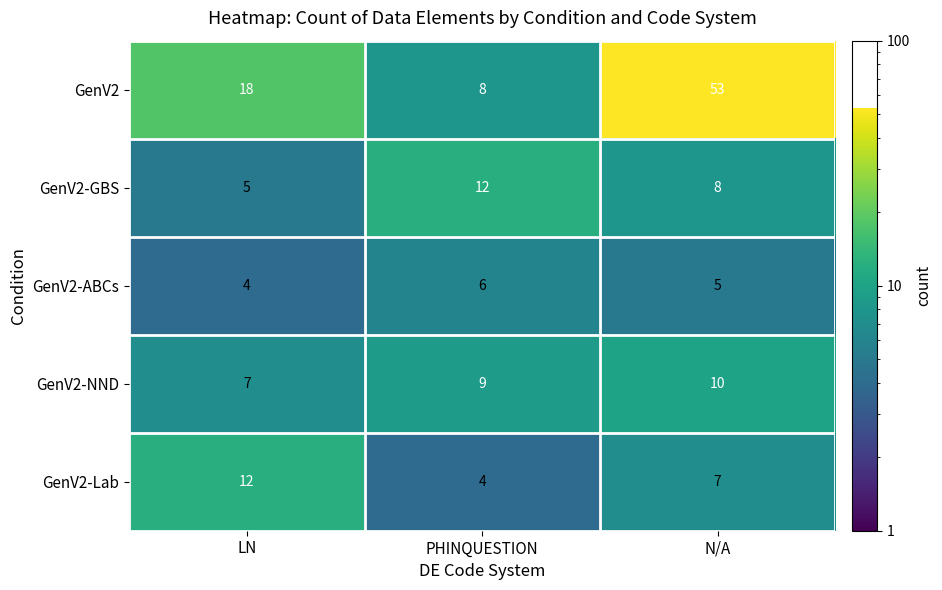

What is the difference between the maximum and second lowest values in the GenV2 series?

35